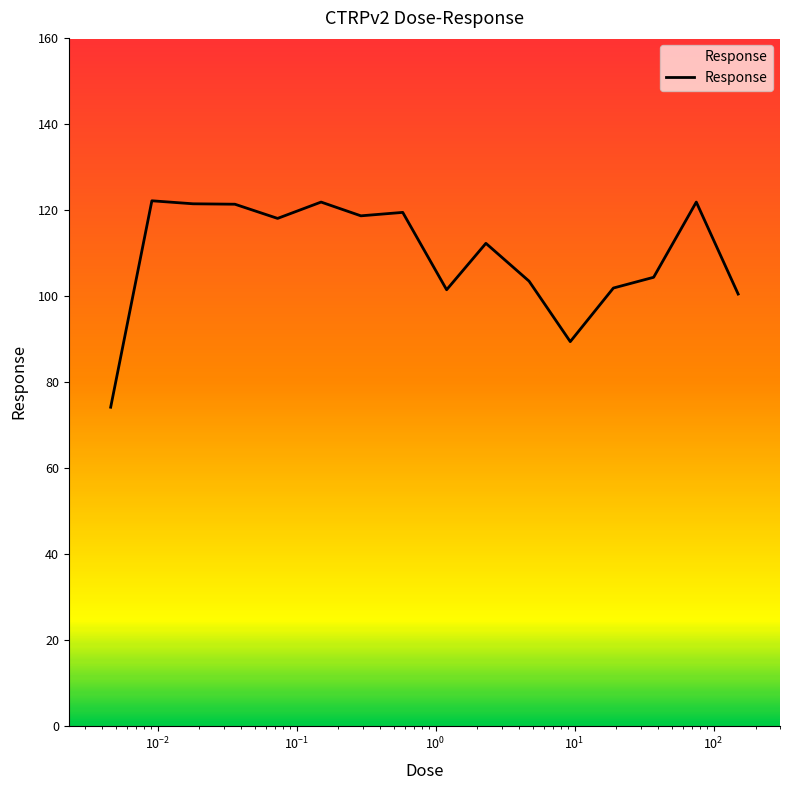

What is the difference between the maximum and minimum values?

48.0